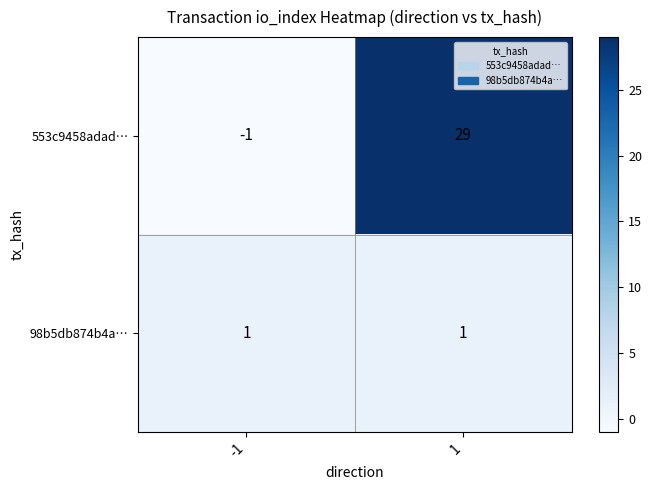

Which series has the widest spread of values?

553c9458adad…